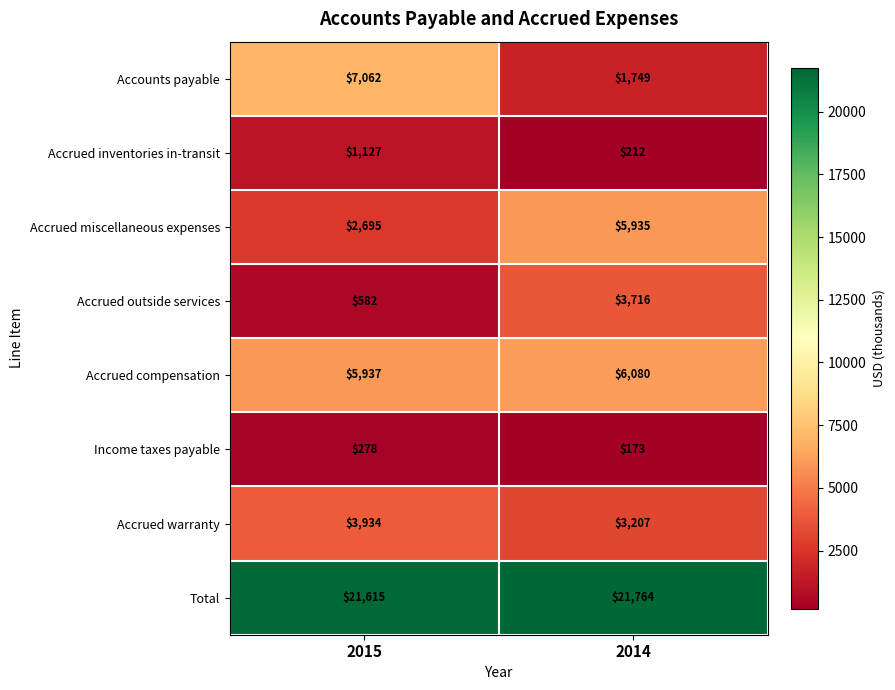

Rank the series at 2014 from lowest to highest value.

Income taxes payable, Accrued inventories in-transit, Accounts payable, Accrued warranty, Accrued outside services, Accrued miscellaneous expenses, Accrued compensation, Total